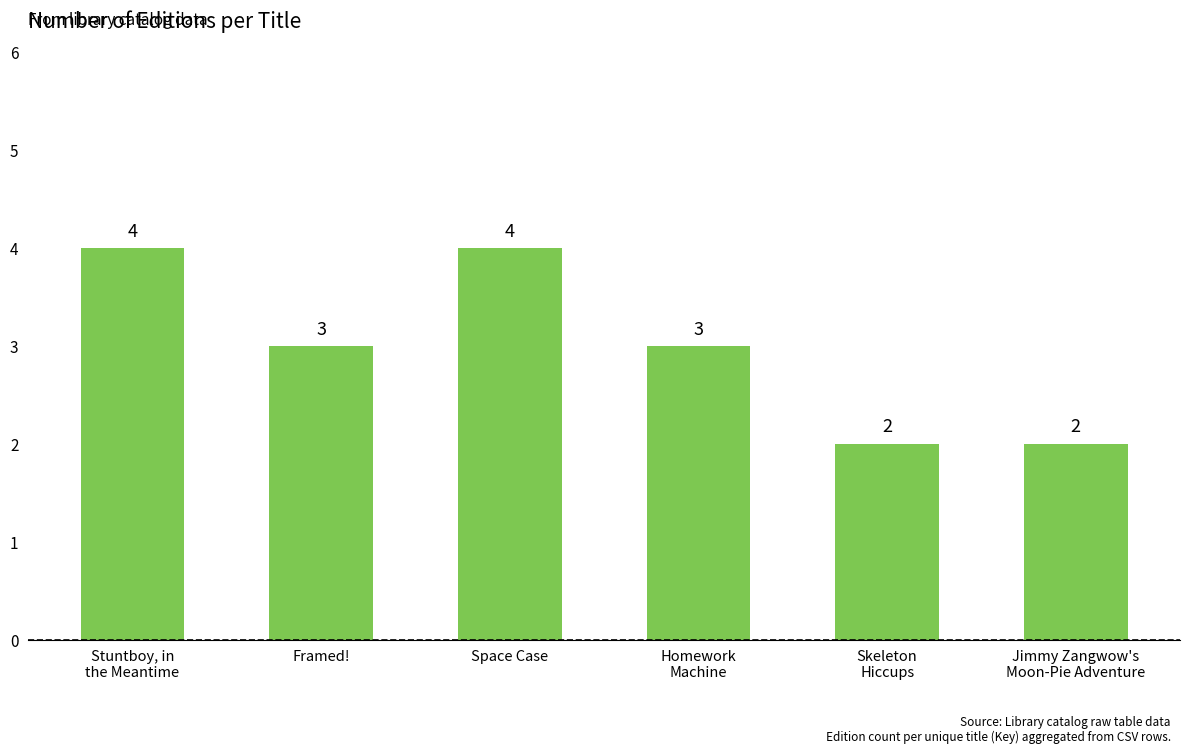

Reading left to right, transcribe all the data shown in this chart.

4	3	4	3	2	2